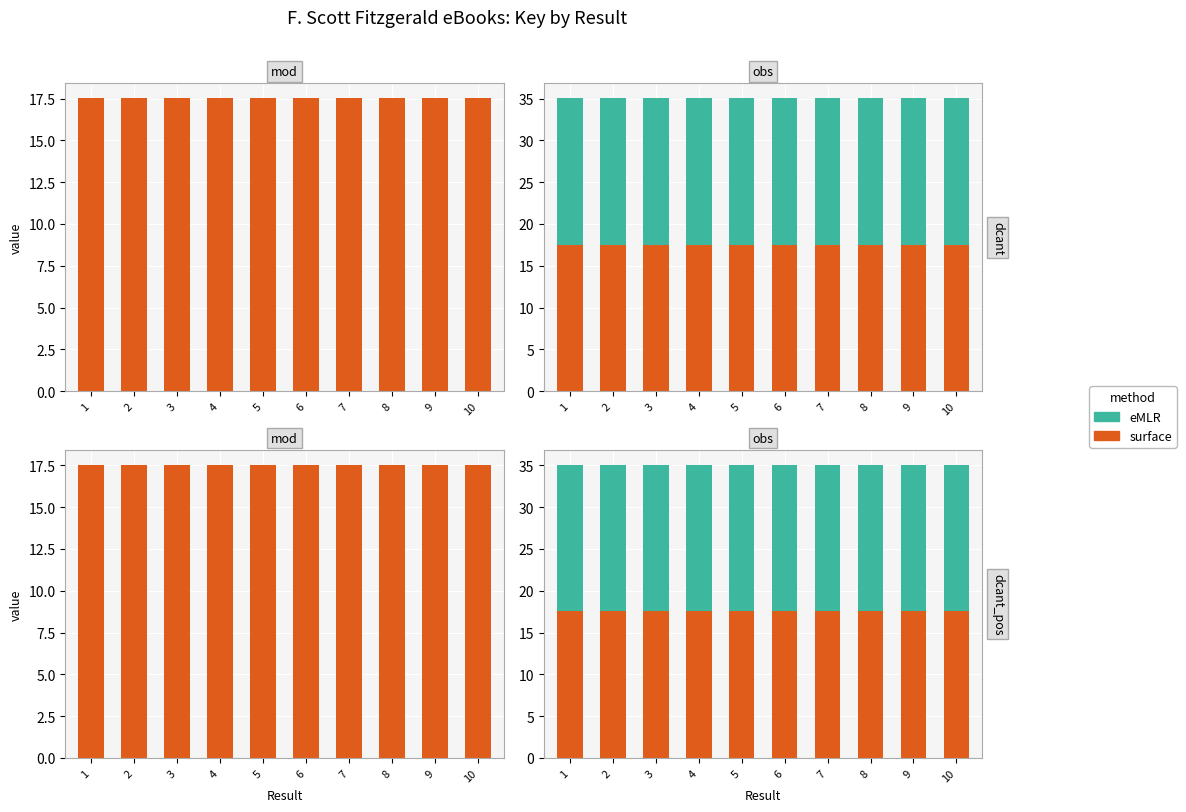

At 10, list the series in order from largest to smallest.

eMLR, surface